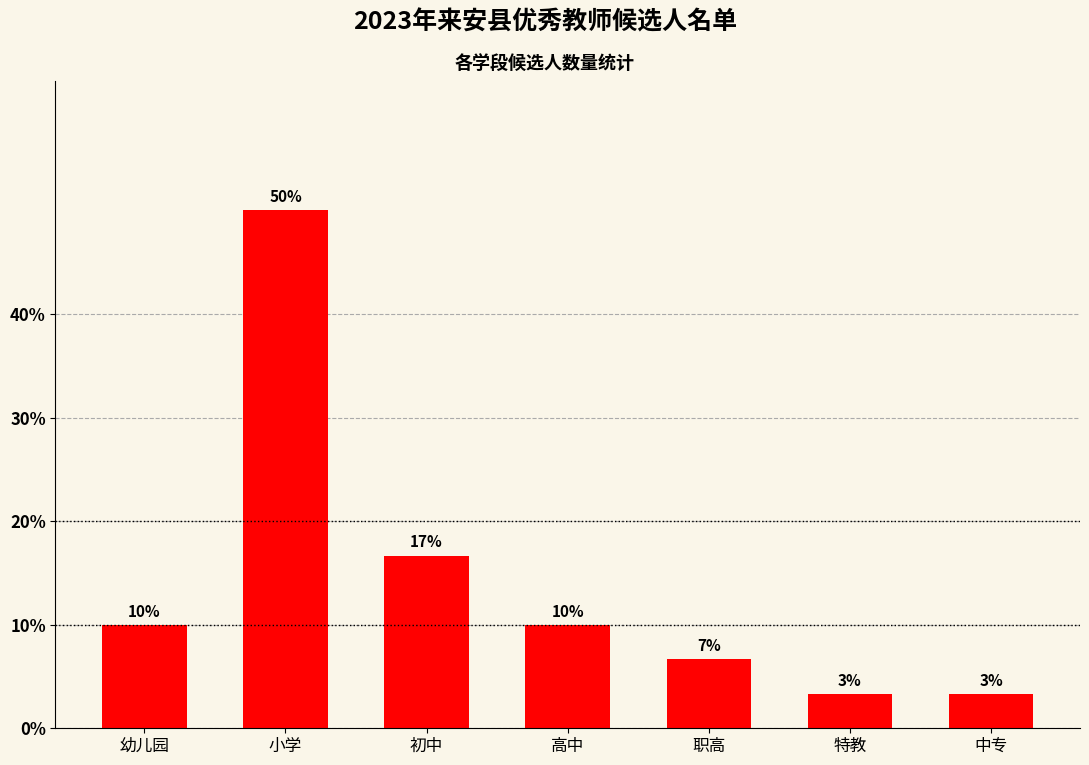

How many bars are there in total?

7